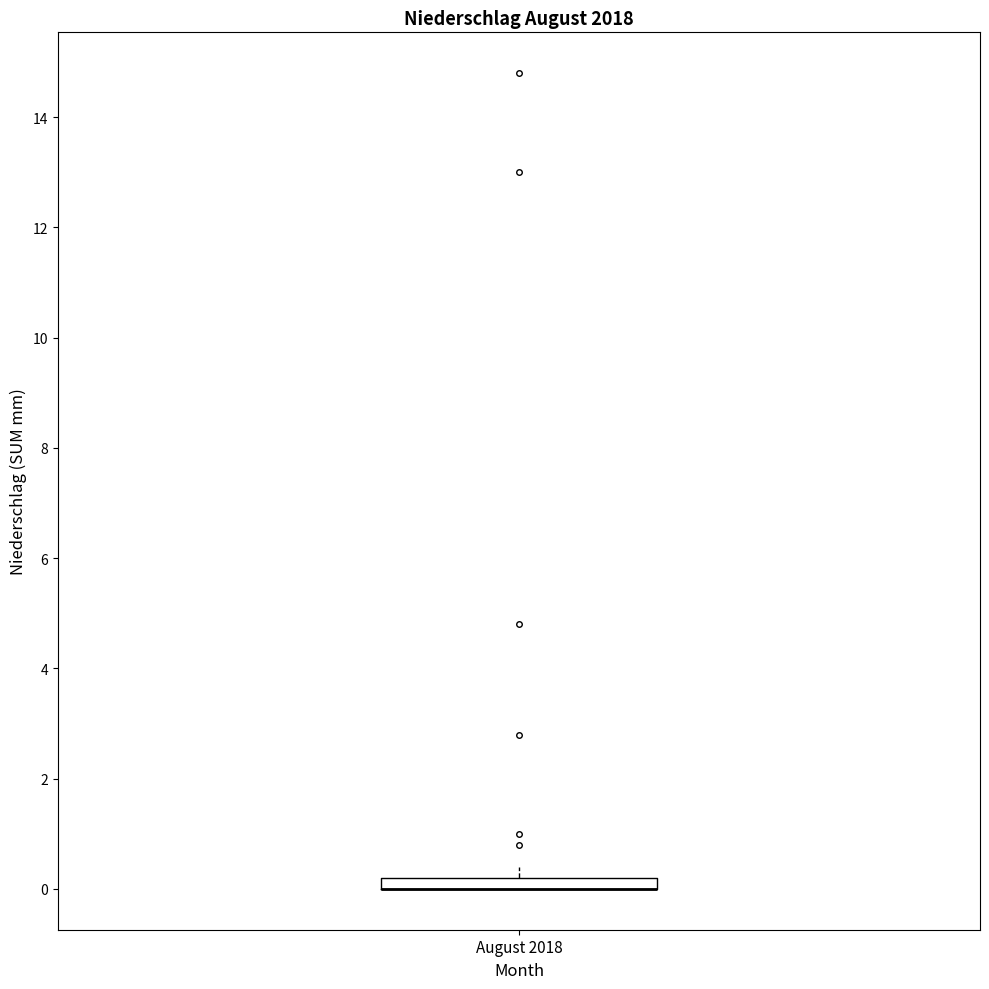

Where is the lower edge of the box for August 2018 on the y-axis? The values are not printed on the chart, so give them approximately, as read against the axis.

0.0